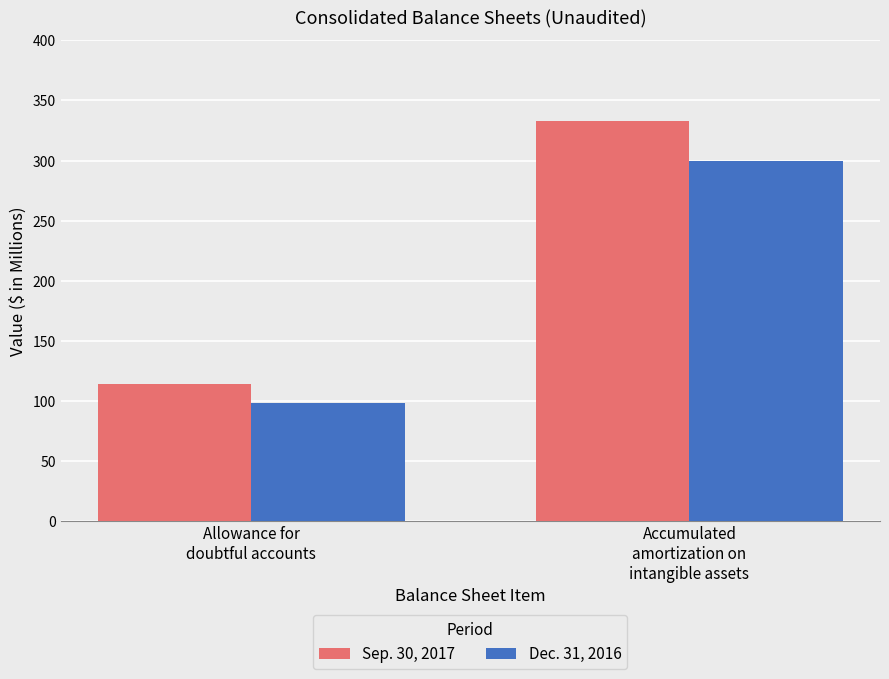

Reading left to right, transcribe all the data shown in this chart.

Sep. 30, 2017: Allowance for
doubtful accounts=113.6	Accumulated
amortization on
intangible assets=333.3
Dec. 31, 2016: Allowance for
doubtful accounts=98.2	Accumulated
amortization on
intangible assets=299.8